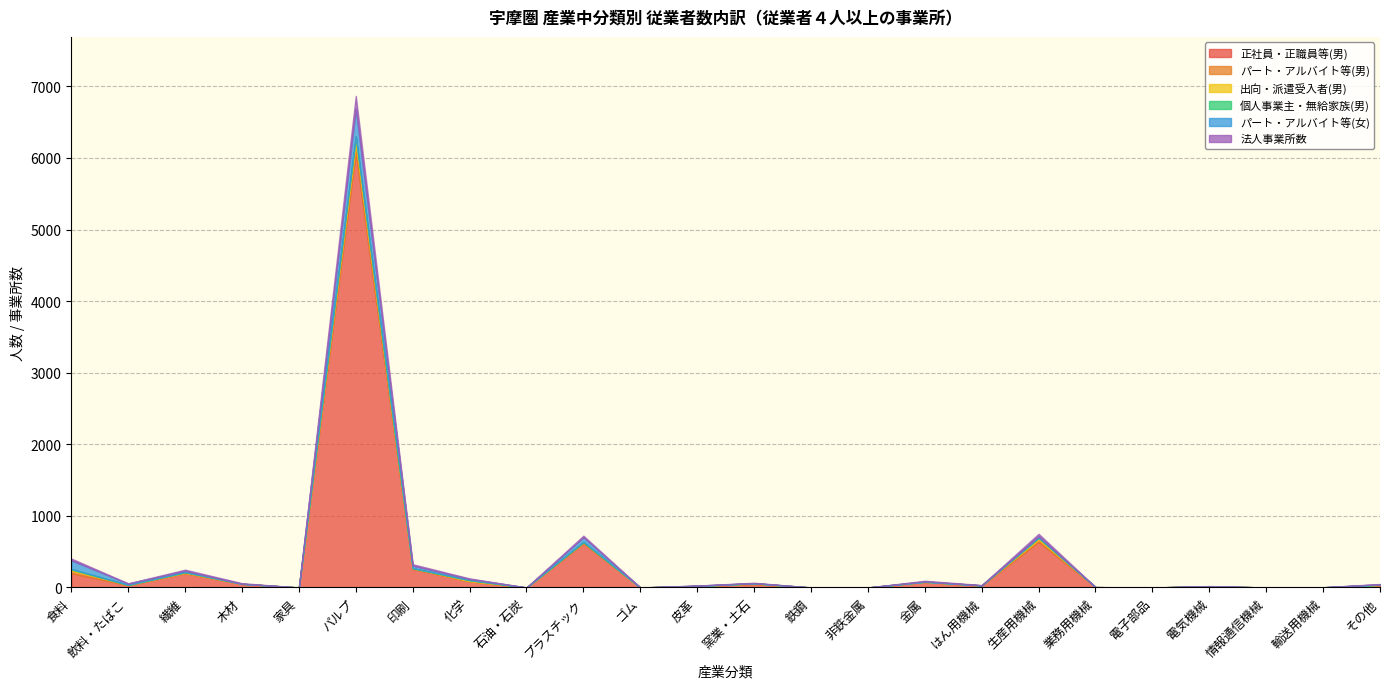

At which label does 正社員・正職員等(男) reach its peak?

パルプ